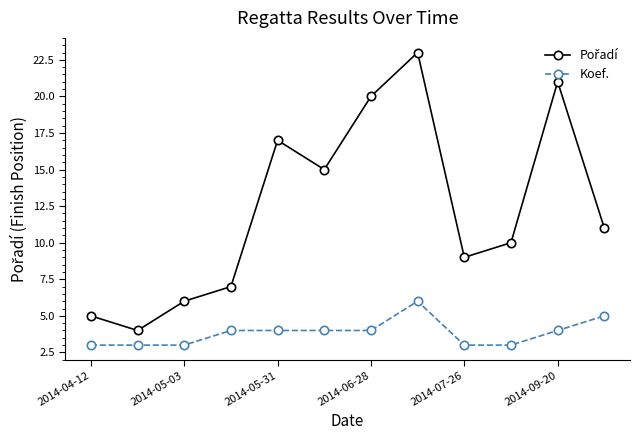

What is the highest value of the Koef. series?

6